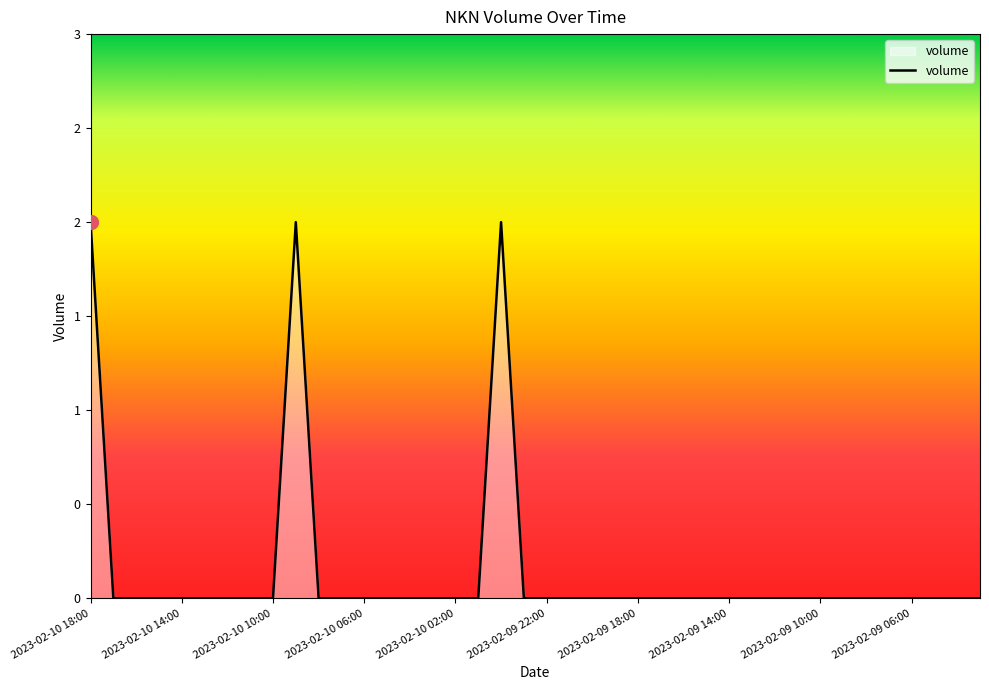

Does the chart have visible grid lines?

No